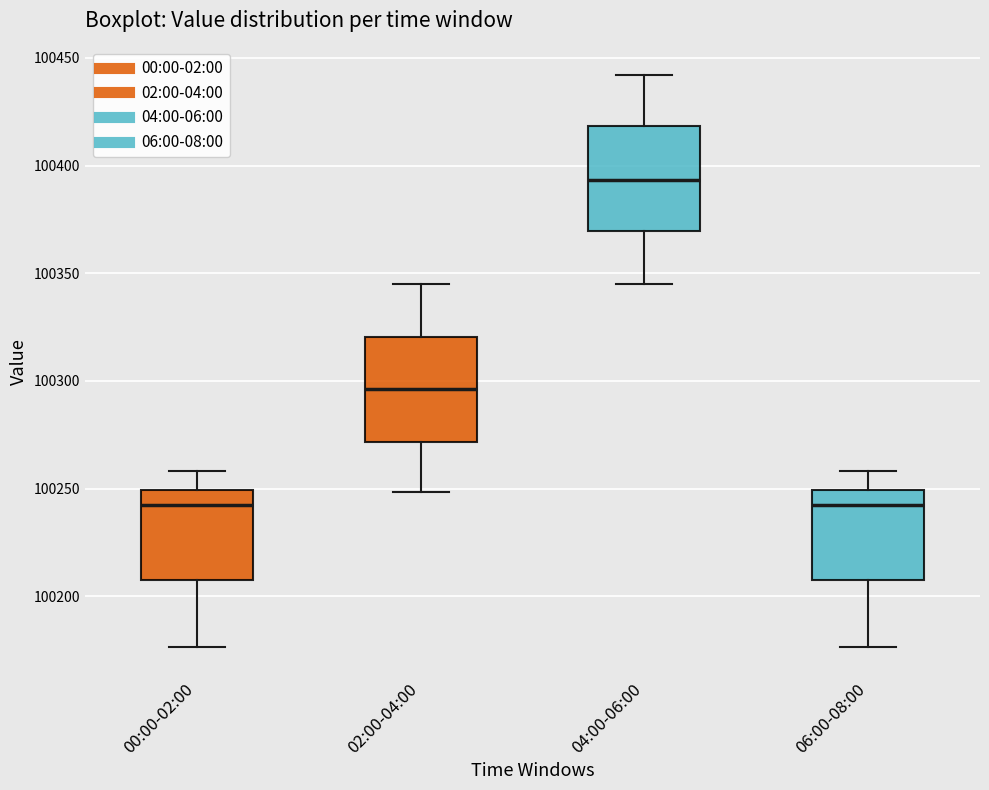

Where is the upper edge of the box for 00:00-02:00 on the y-axis? The values are not printed on the chart, so give them approximately, as read against the axis.

100250